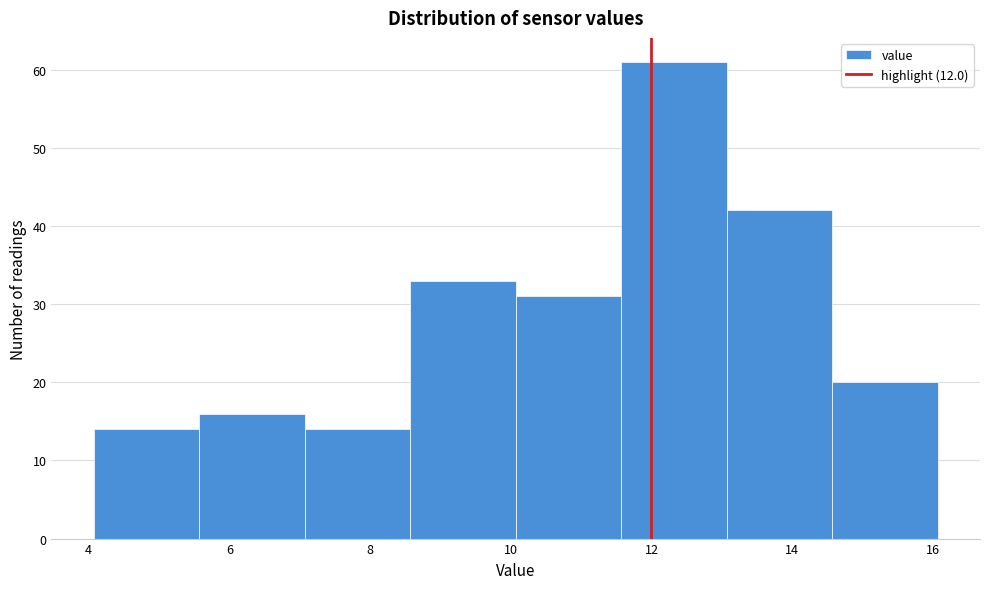

Reading left to right, list every bar in this chart as the range it spans on the x-axis followed by its height. Neither the bar edges nor the heights are printed on the chart, so give them approximately, as read against the axes.

4.0 to 5.6: 14
5.6 to 7.0: 16
7.0 to 8.6: 14
8.6 to 10.0: 33
10.0 to 11.6: 31
11.6 to 13.0: 61
13.0 to 14.6: 42
14.6 to 16.0: 20